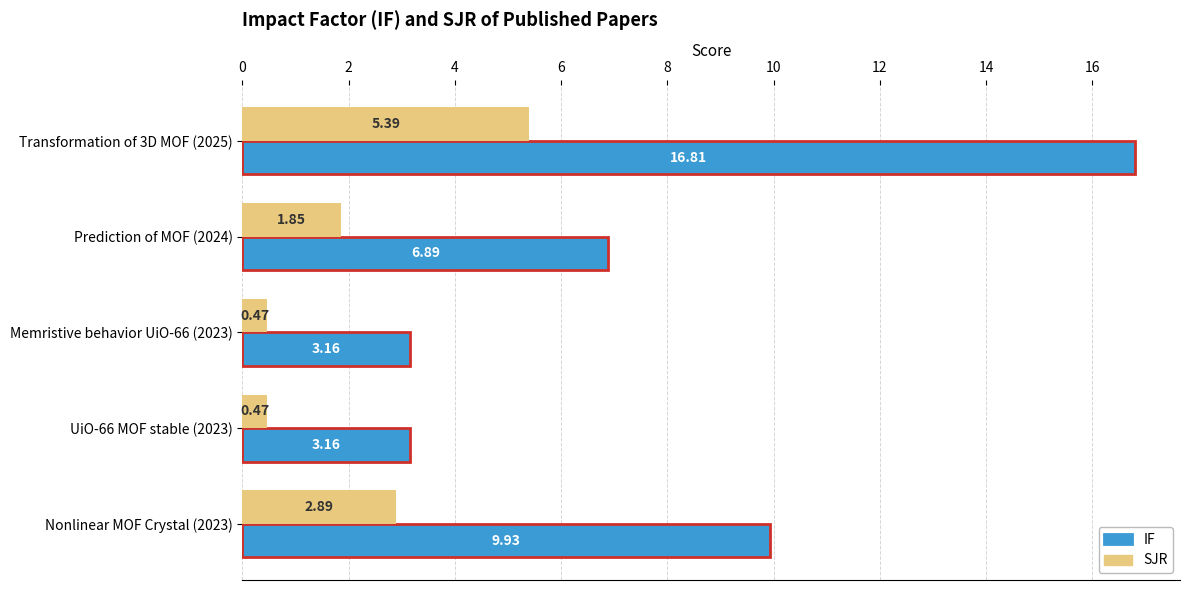

Where is SJR nearest to the value 2?

Prediction of MOF (2024)